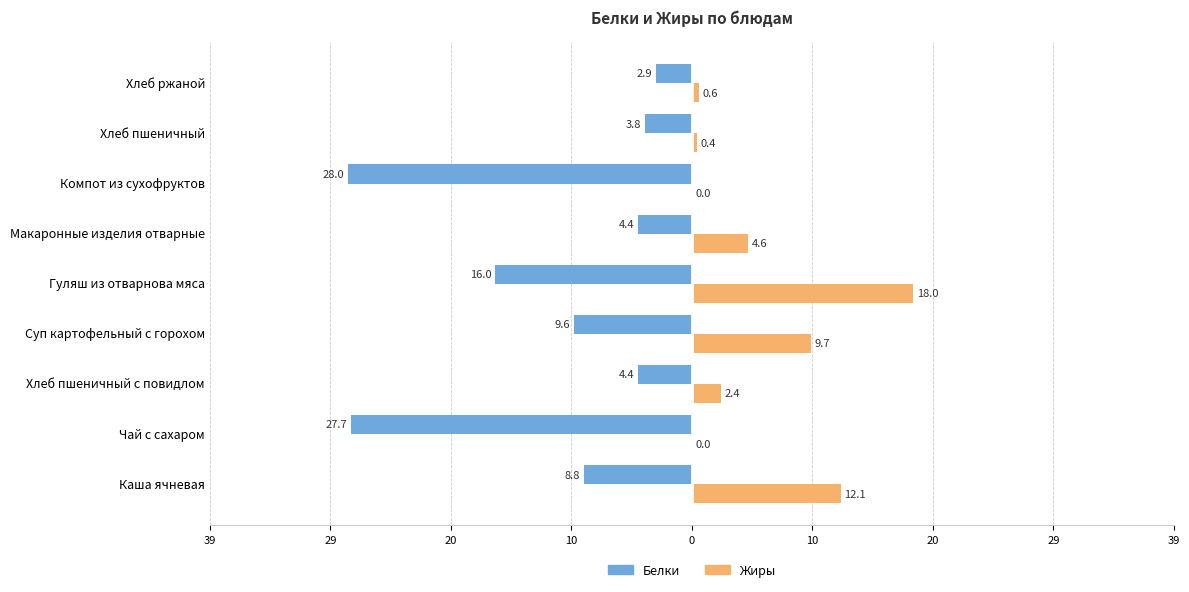

What is the maximum value shown in the chart?

18.0